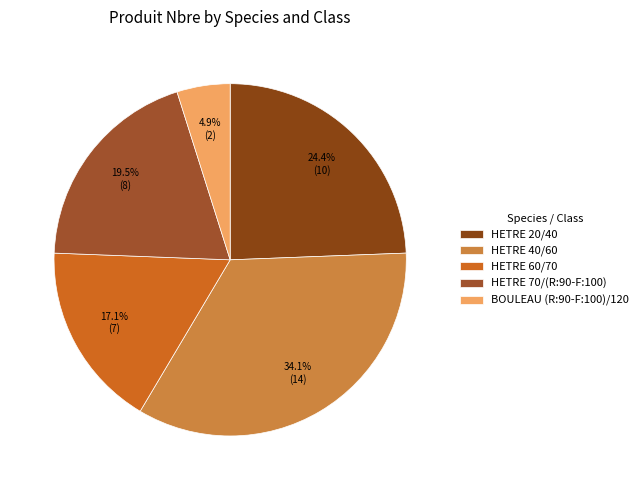

What is the change in value from HETRE 20/40 to BOULEAU (R:90-F:100)/120?

-8